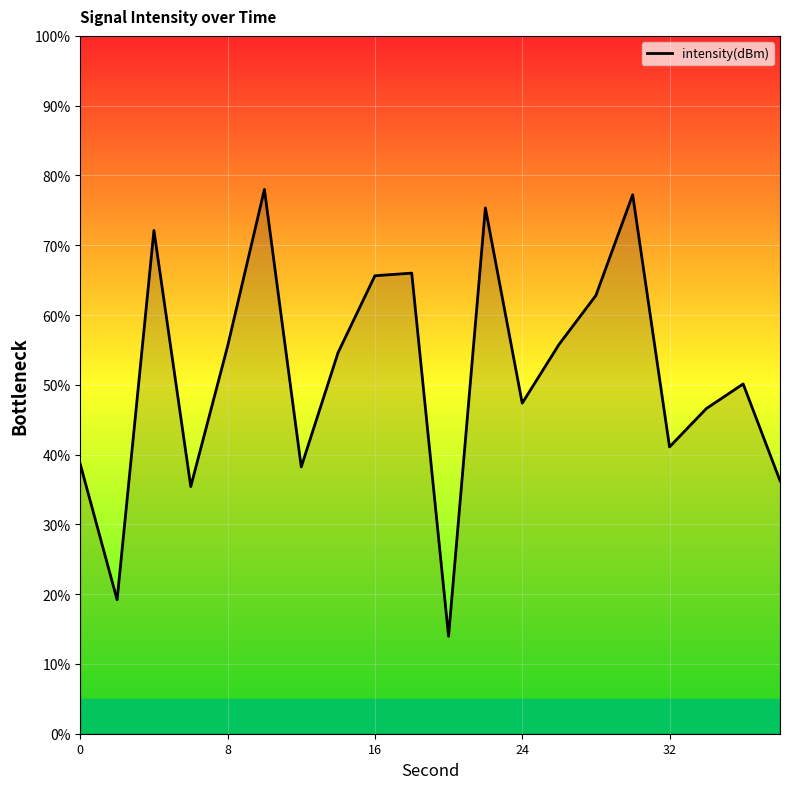

What is the difference between the maximum and minimum values?

64.0